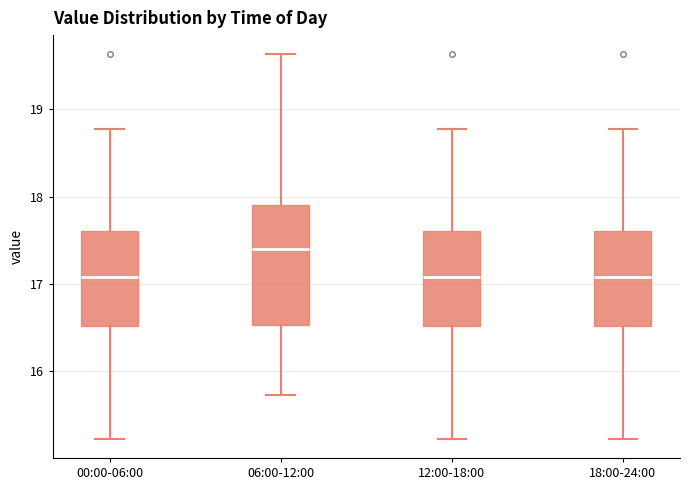

Comparing the boxes themselves (not the whiskers), which one is the tallest?

06:00-12:00